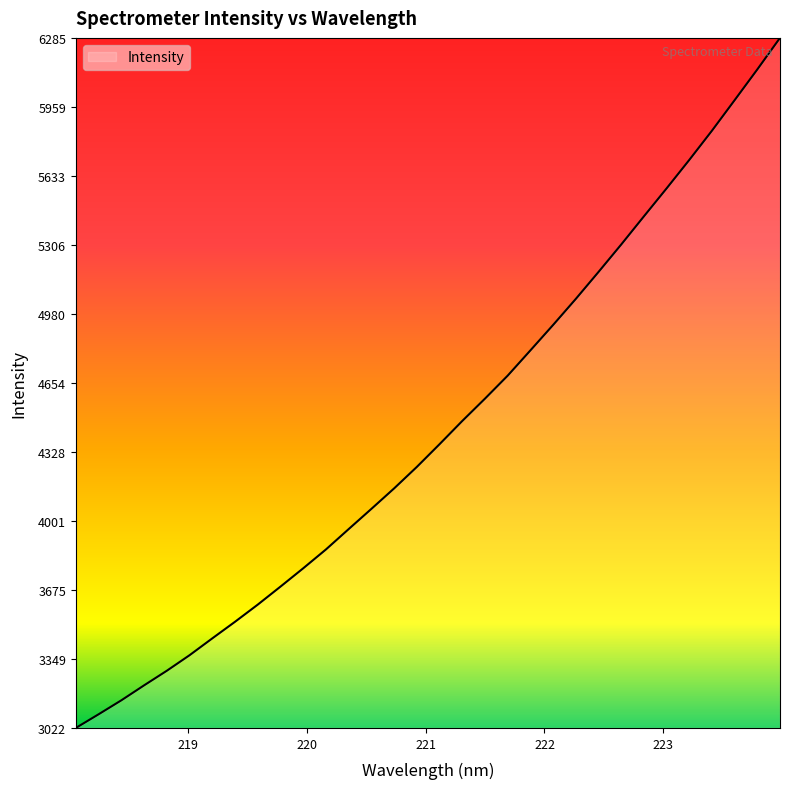

What is the maximum value shown in the chart?

6285.4